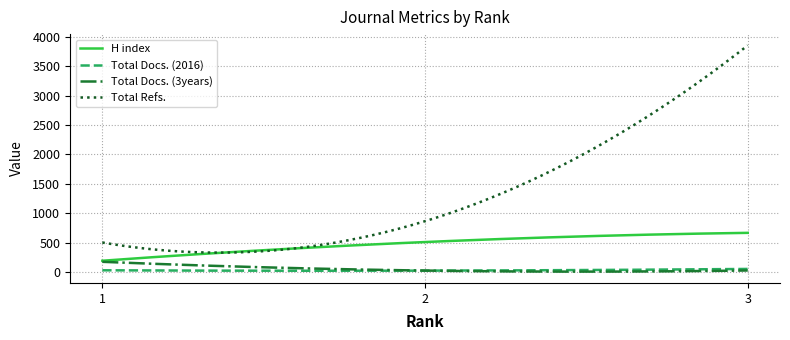

What is the minimum value for Total Refs.?

332.0